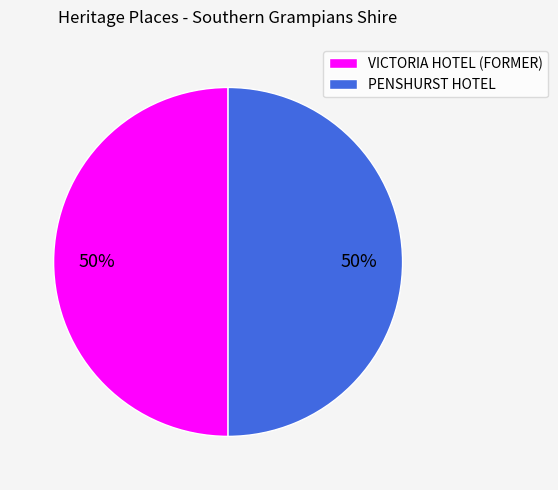

What is the ratio of the value at PENSHURST HOTEL to the value at VICTORIA HOTEL (FORMER)?

1.0